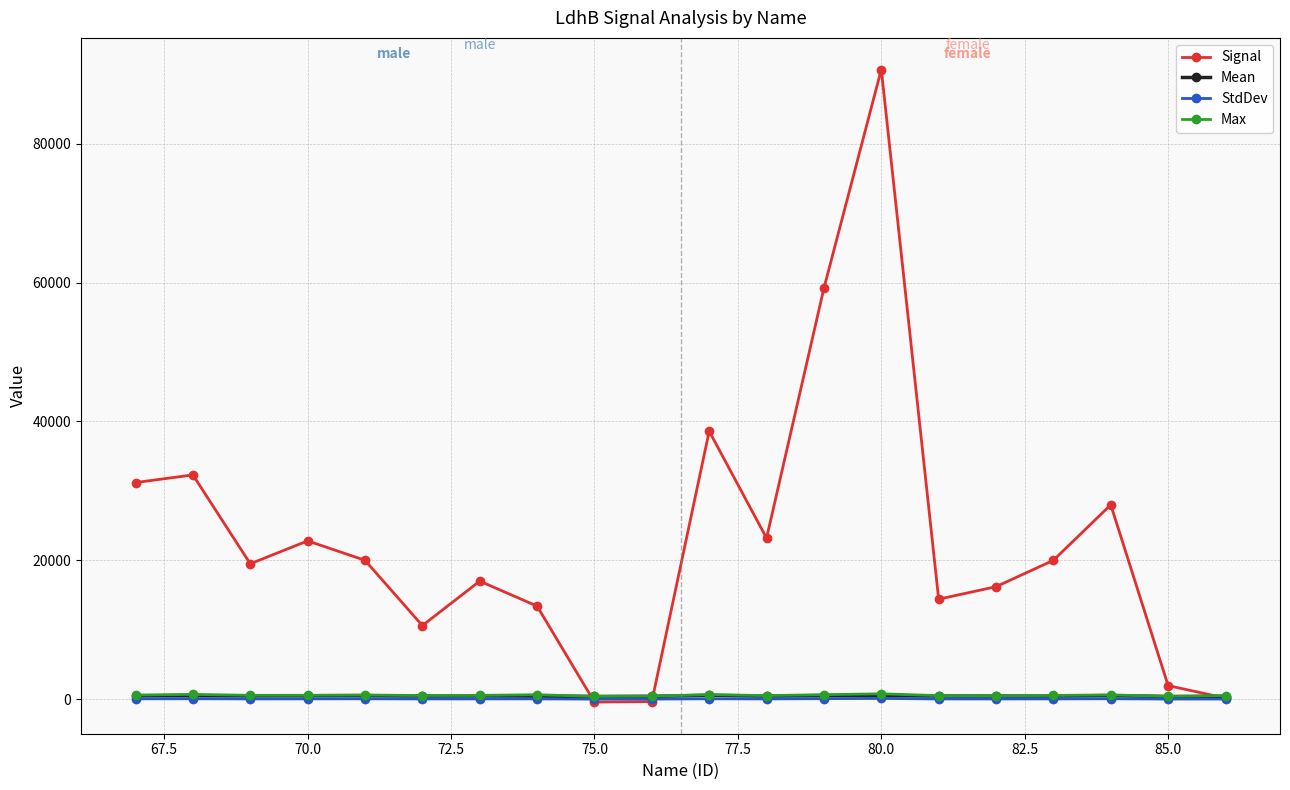

What is the value of the Signal point at the 15th from the left?

14400.0